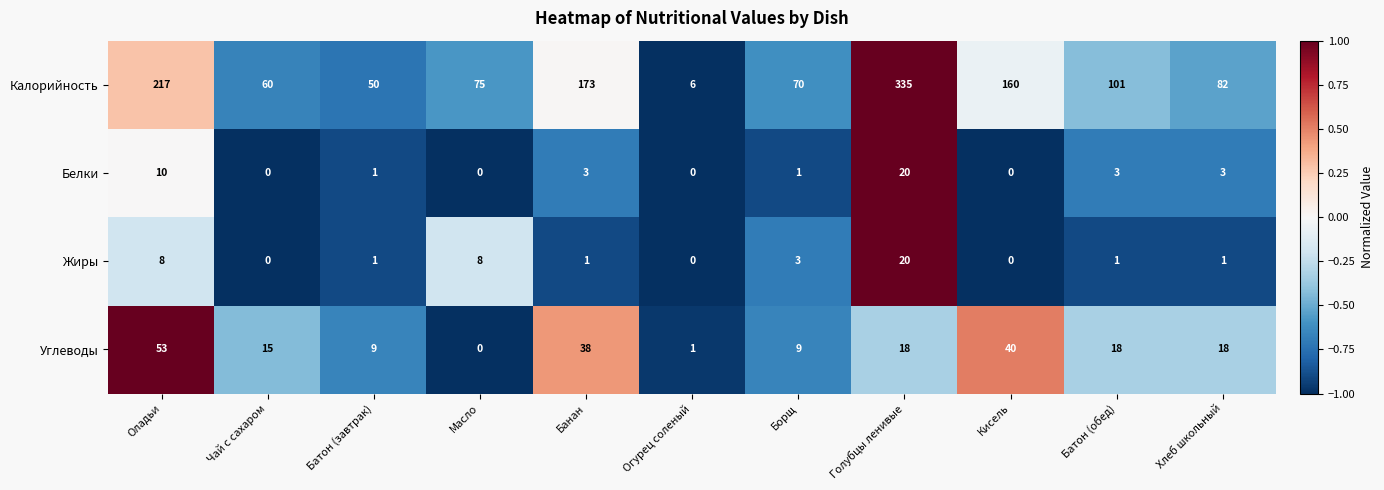

Read the Углеводы value at Кисель.

40